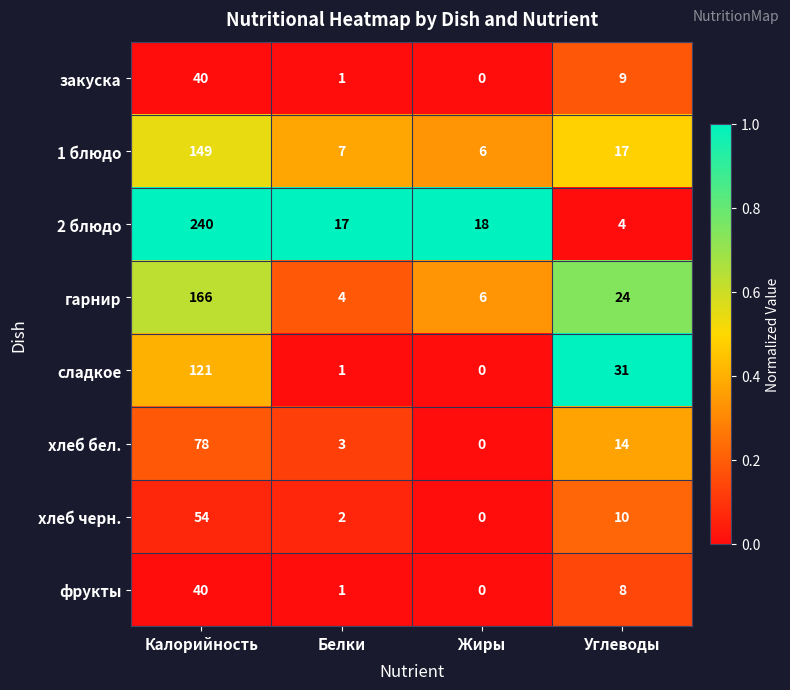

List the labels in order of сладкое value, largest first.

Калорийность, Углеводы, Белки, Жиры